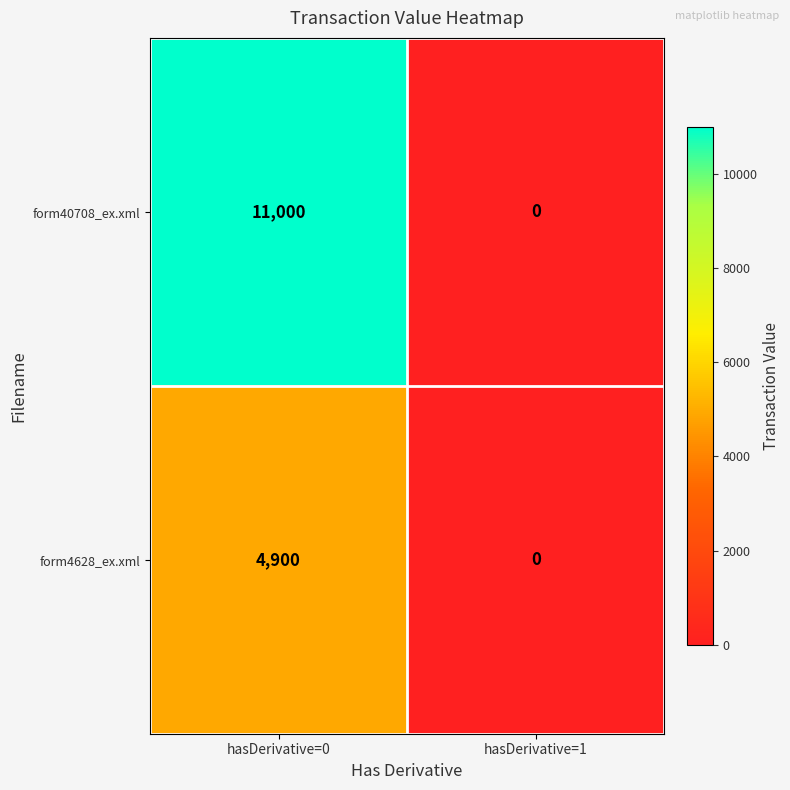

At how many categories does at least one series exceed 167?

1